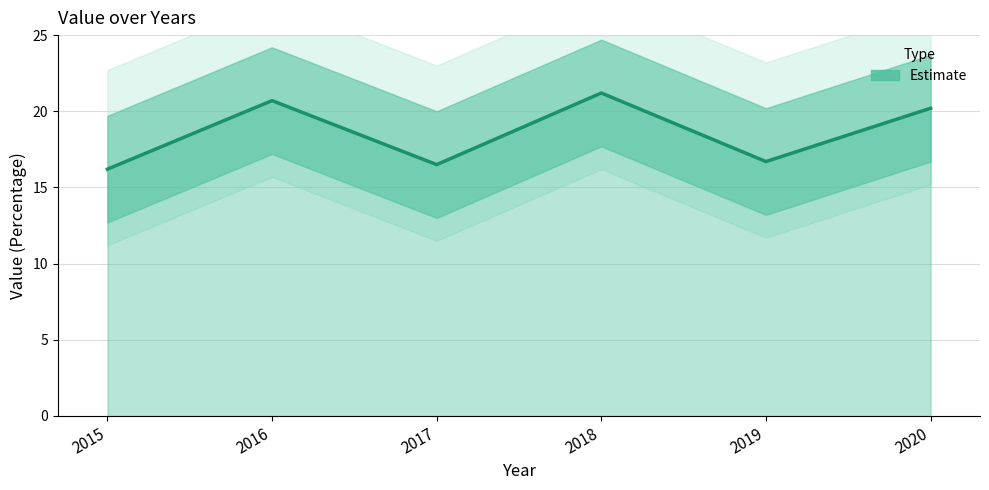

Reading left to right, transcribe all the data shown in this chart.

16.2	20.7	16.5	21.2	16.7	20.2